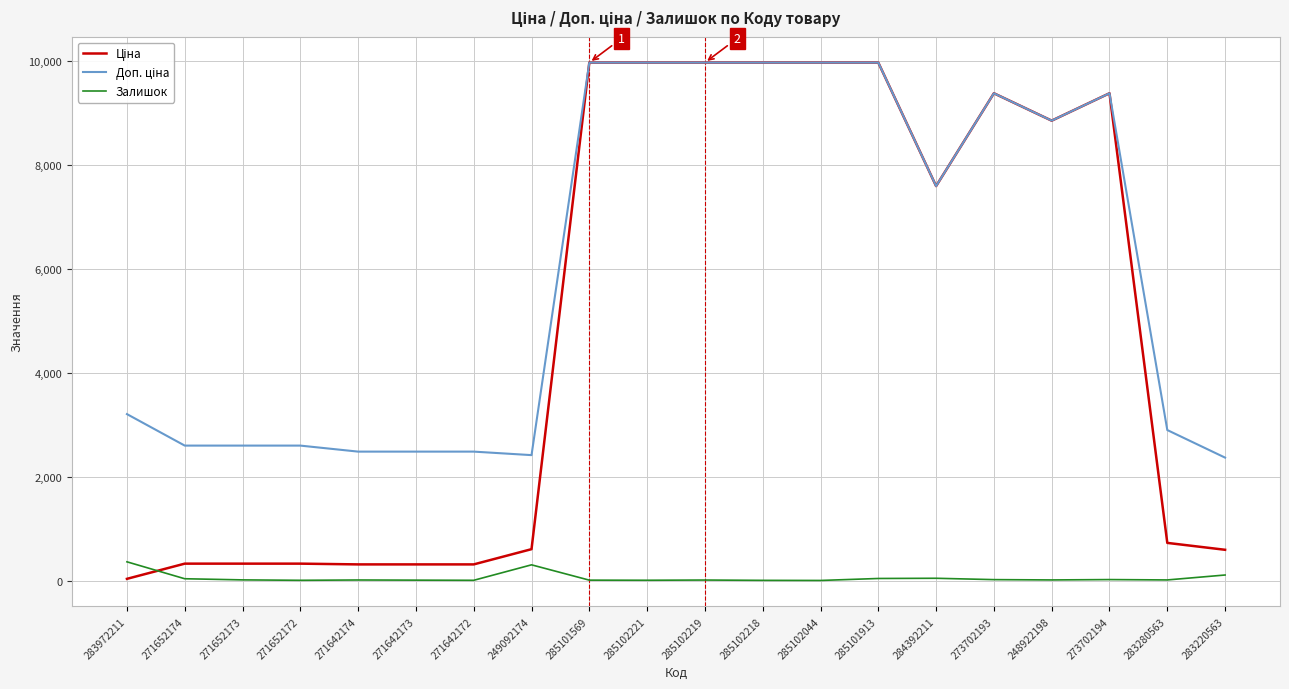

In Залишок, how many points are lower than both neighbors (excluding endpoints)?

6